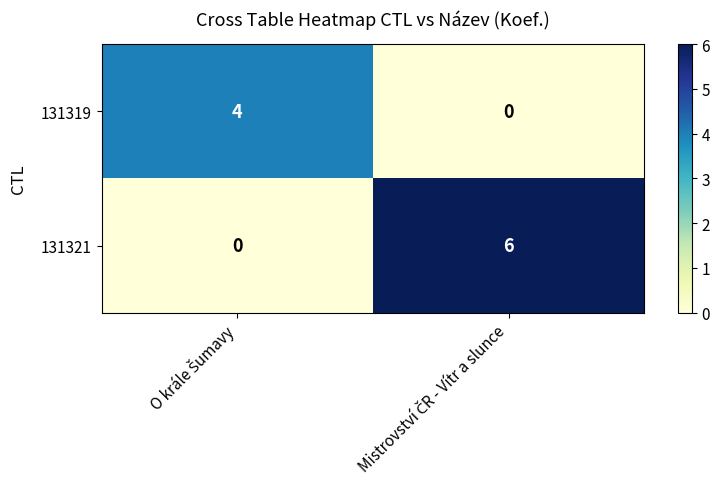

What is the difference between the maximum and minimum values in the 131321 series?

6